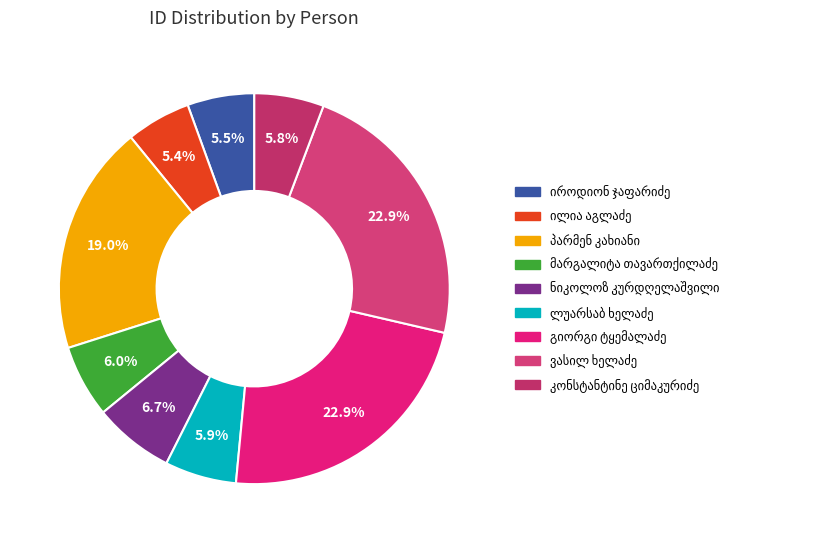

To the nearest percent, what is the difference between the პარმენ მიხეილის ძე კახიანი and კონსტანტინე მიხეილის ძე ციმაკურიძე slice percentages?

13%